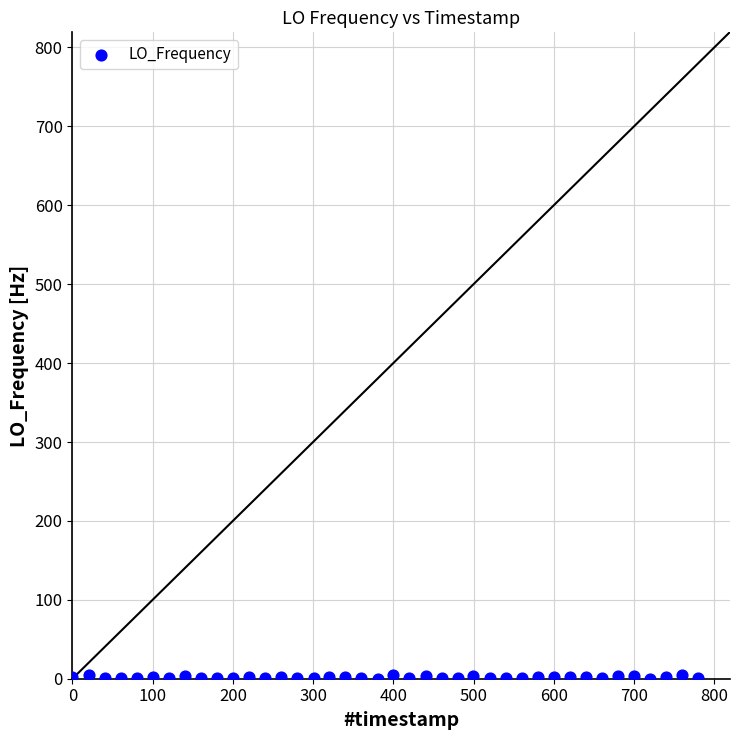

What is the range of Y values (max minus min)?

4.7